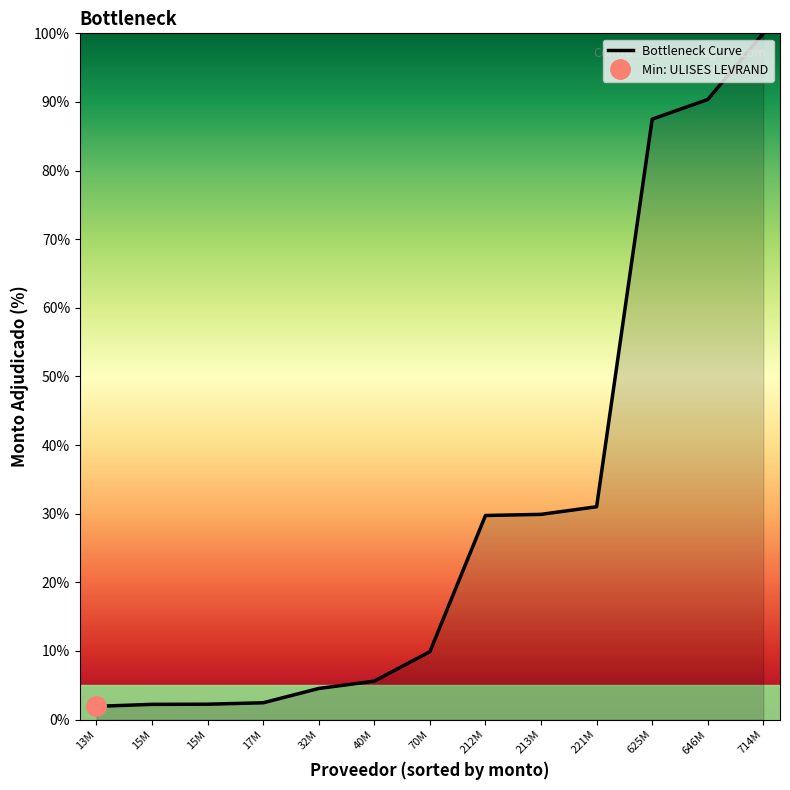

List the labels in order of value, largest first.

714M, 646M, 625M, 221M, 213M, 212M, 70M, 40M, 32M, 17M, 15M, 15M, 13M